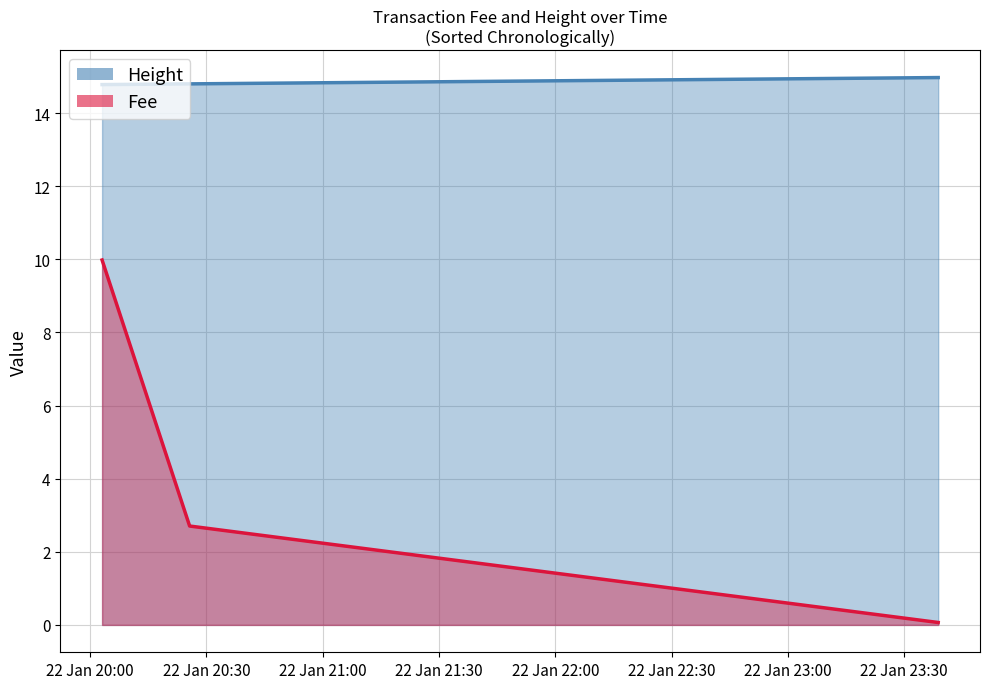

What is the label of the 2nd point from the right?

2019-01-22 20:25:40